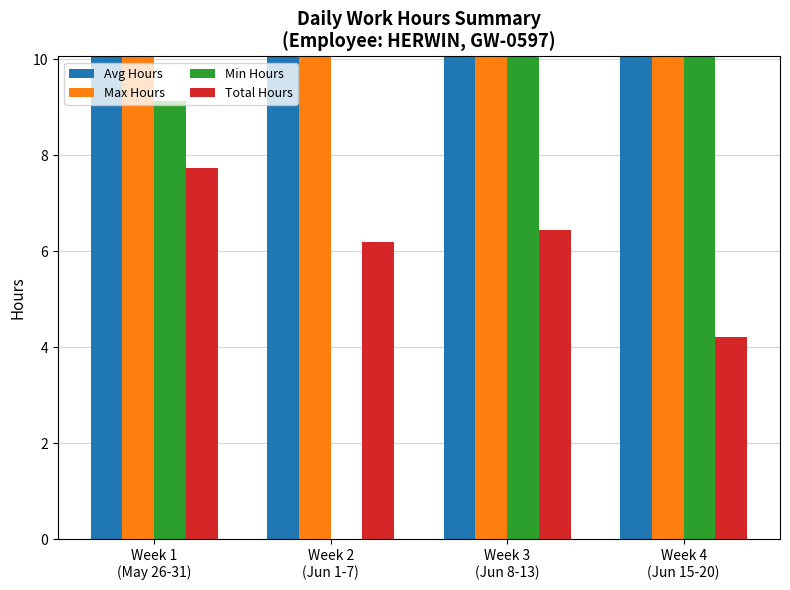

True or false: Total Hours has a value of 6.2 at Week 2
(Jun 1-7).

True